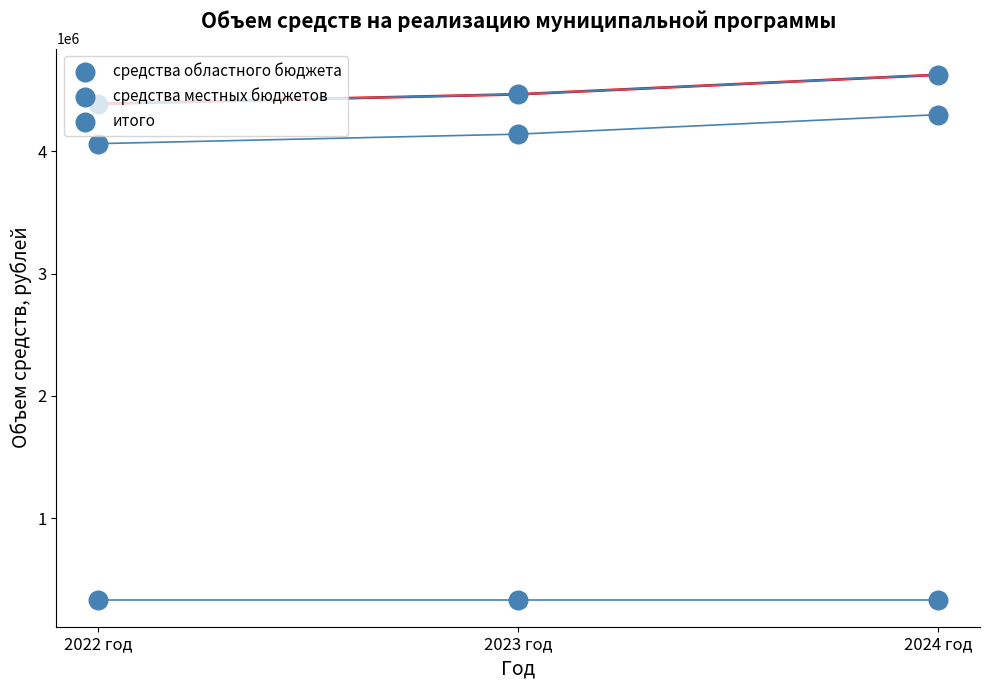

Which series reaches the minimum Y coordinate?

средства областного бюджета